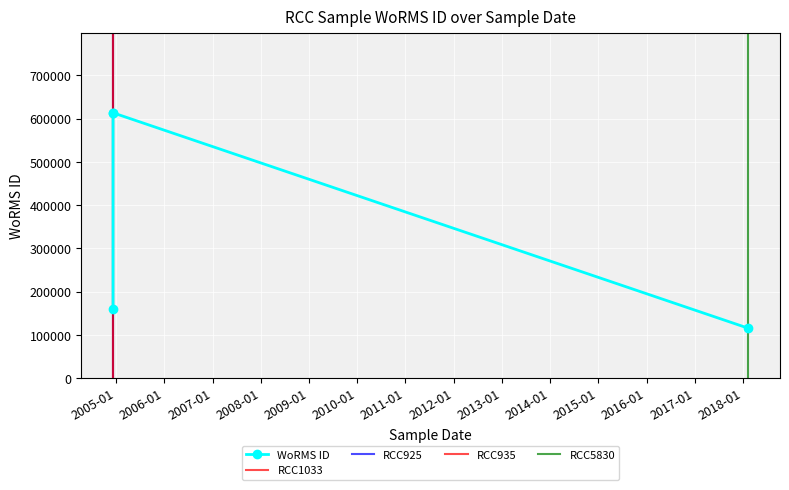

Rank the categories by value from highest to lowest.

2004-12-08, 2004-12-08, 2004-12-08, 2018-02-09